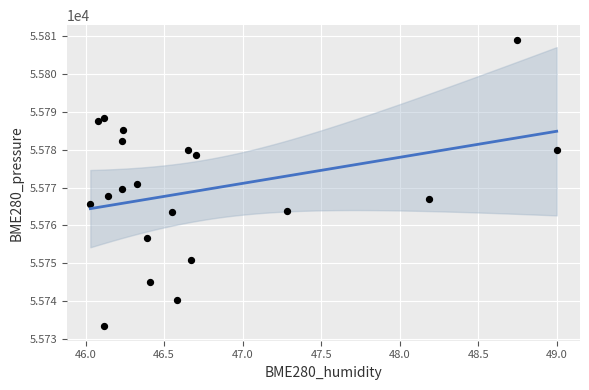

What is the range of X values (max minus min)?

3.0